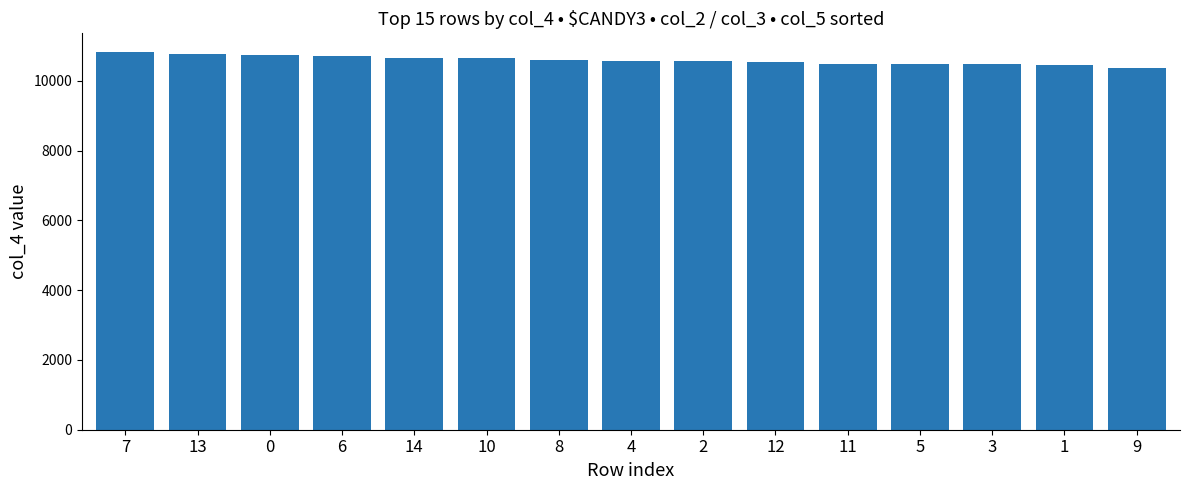

True or false: the data shows 17066 at 0.

False